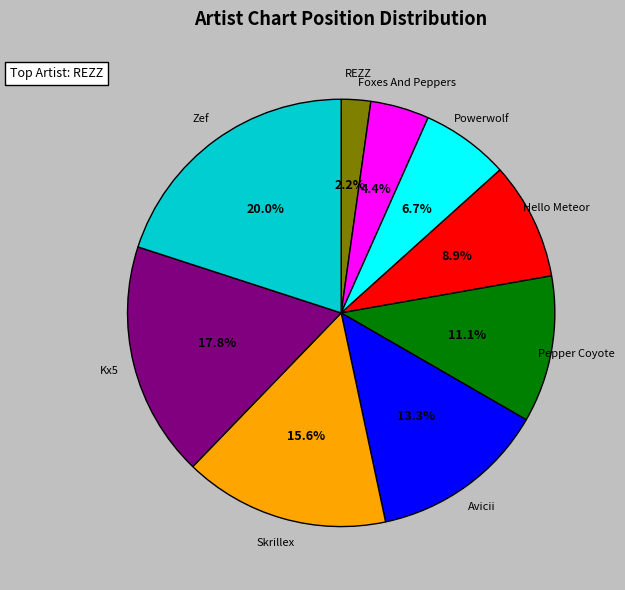

What percentage is NOT represented by Avicii?

86.7%